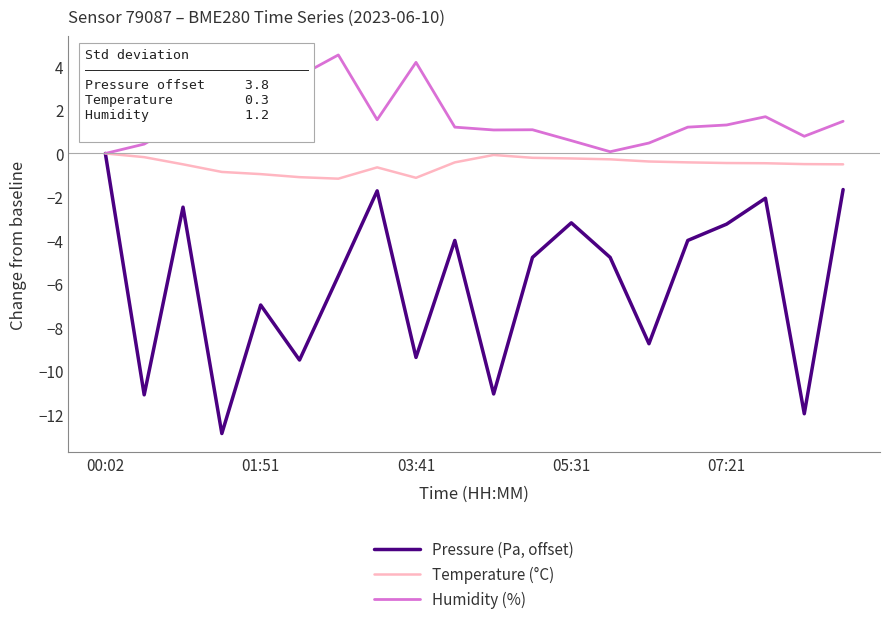

How many lines are shown in the chart?

3